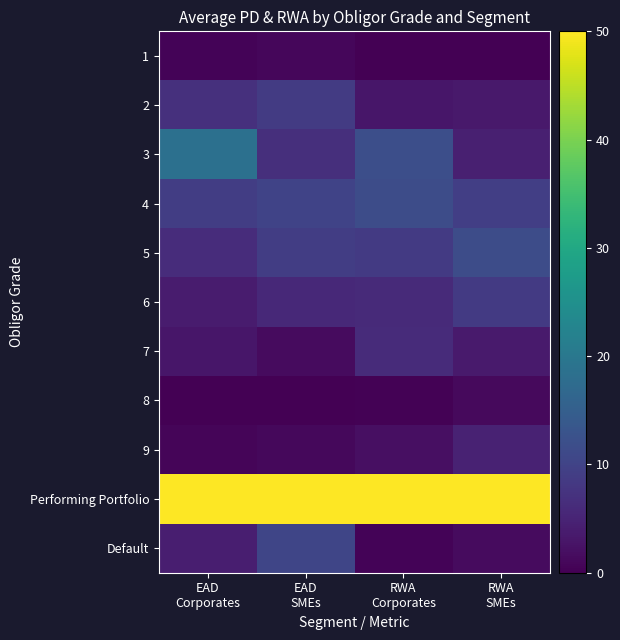

At which category does the chart reach its minimum across all series?

RWA
Corporates